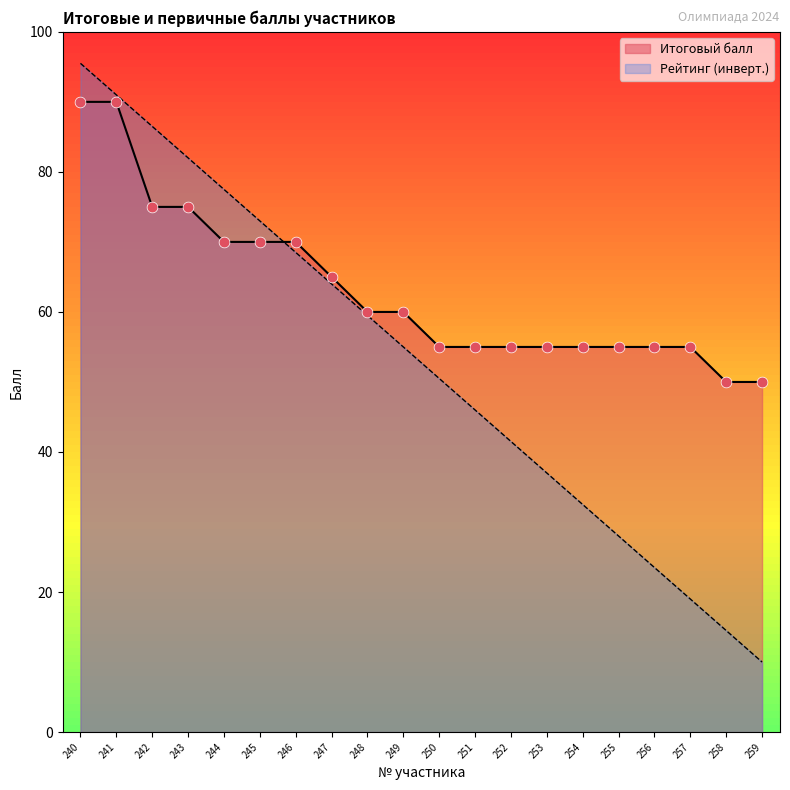

At which category is the sum across all series the highest?

240